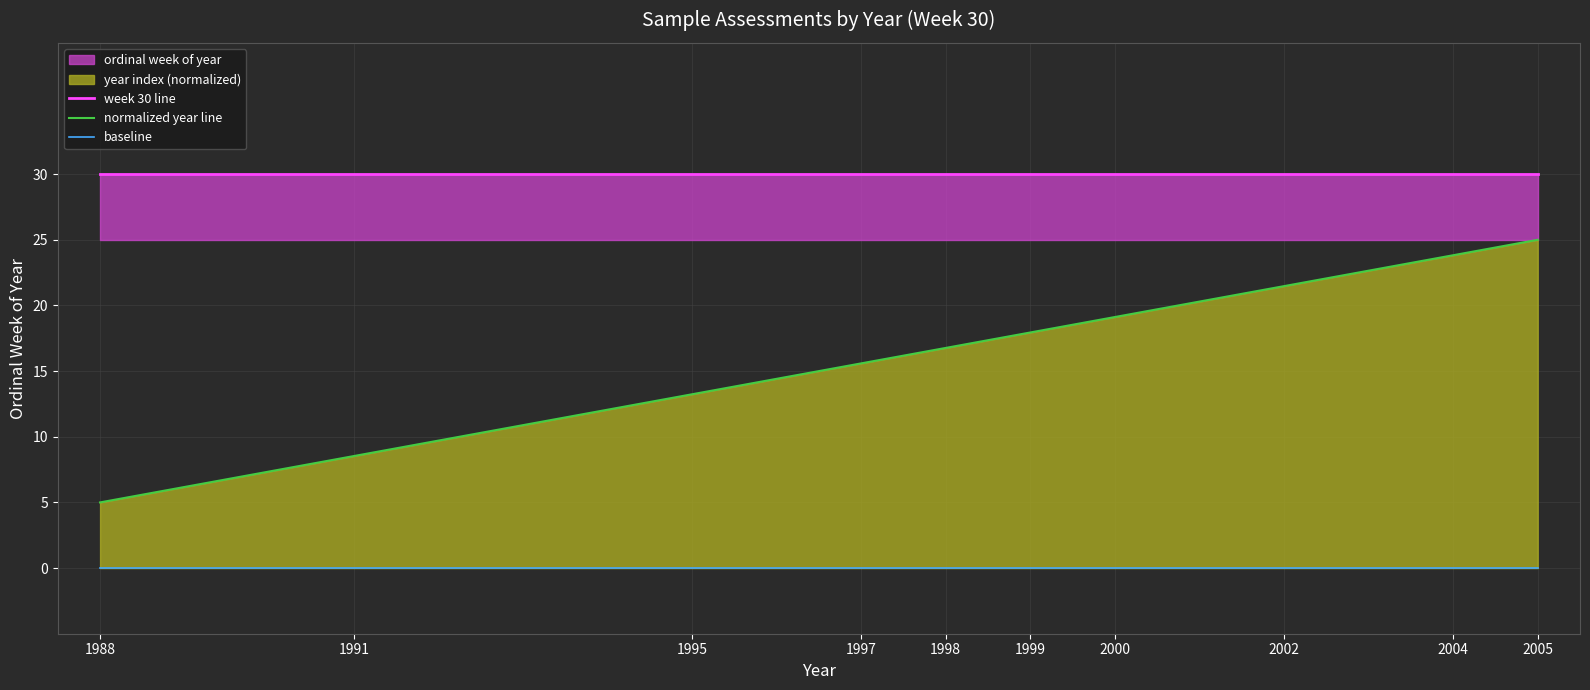

True or false: baseline has more than 2 interior local peaks.

False